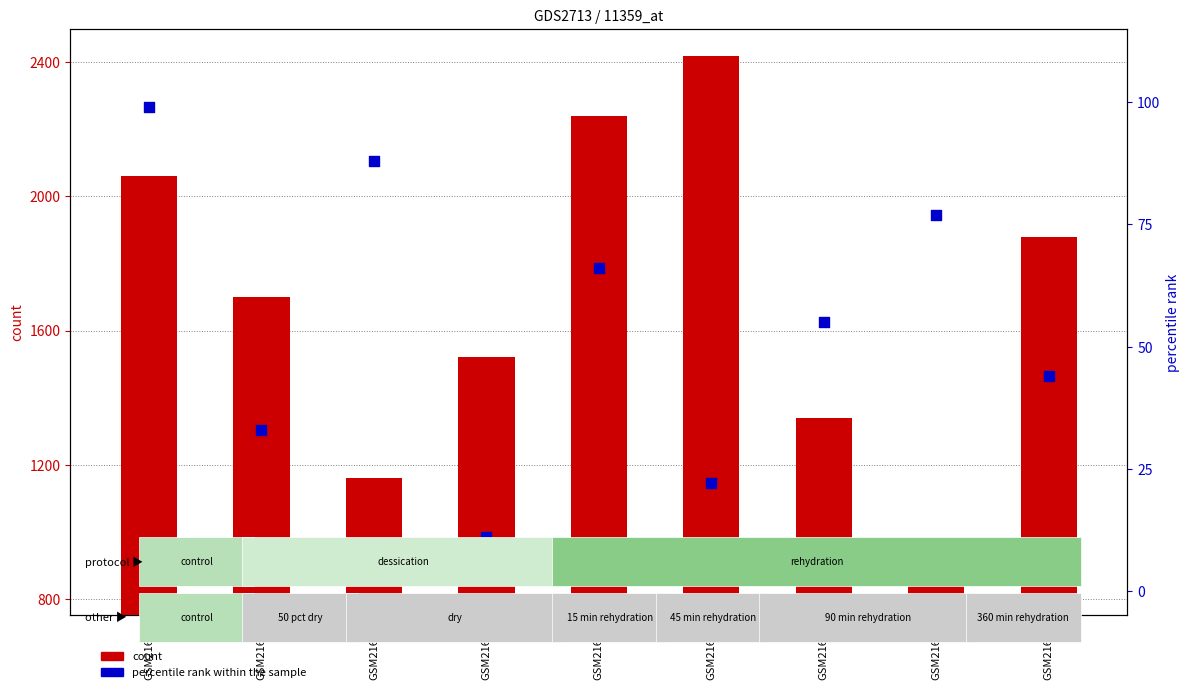

Which series reaches the minimum Y coordinate?

percentile rank within the sample